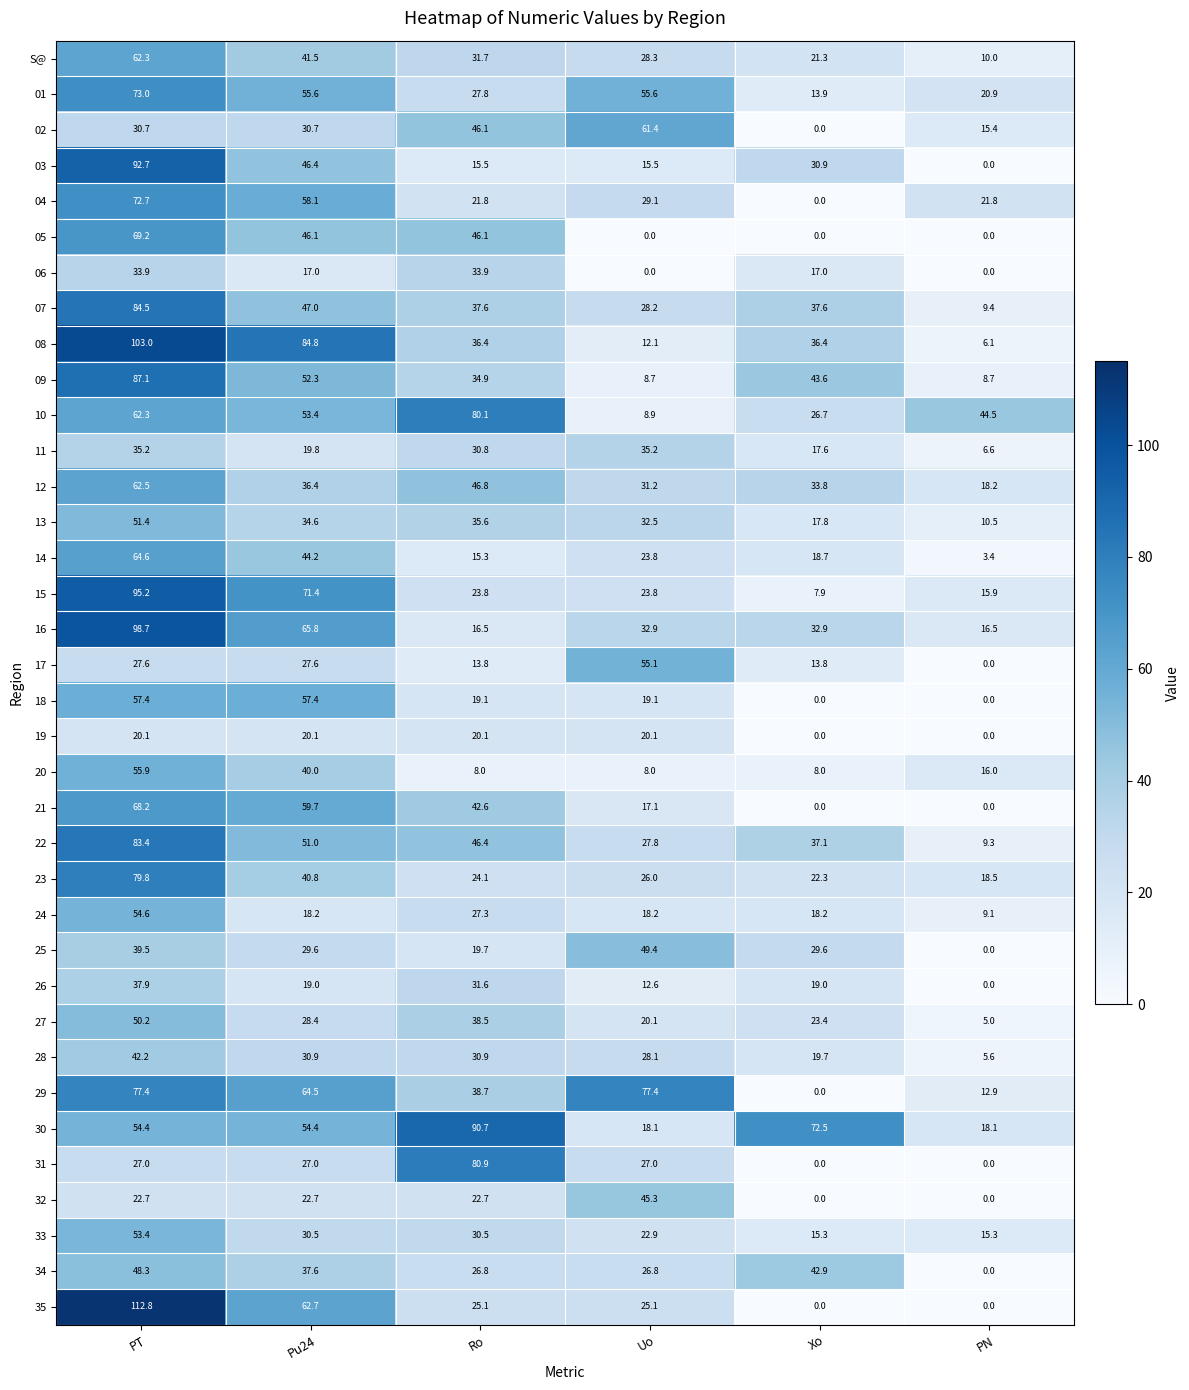

Is the value of 08 at Pu24 greater than the value of 35 at Ro?

Yes